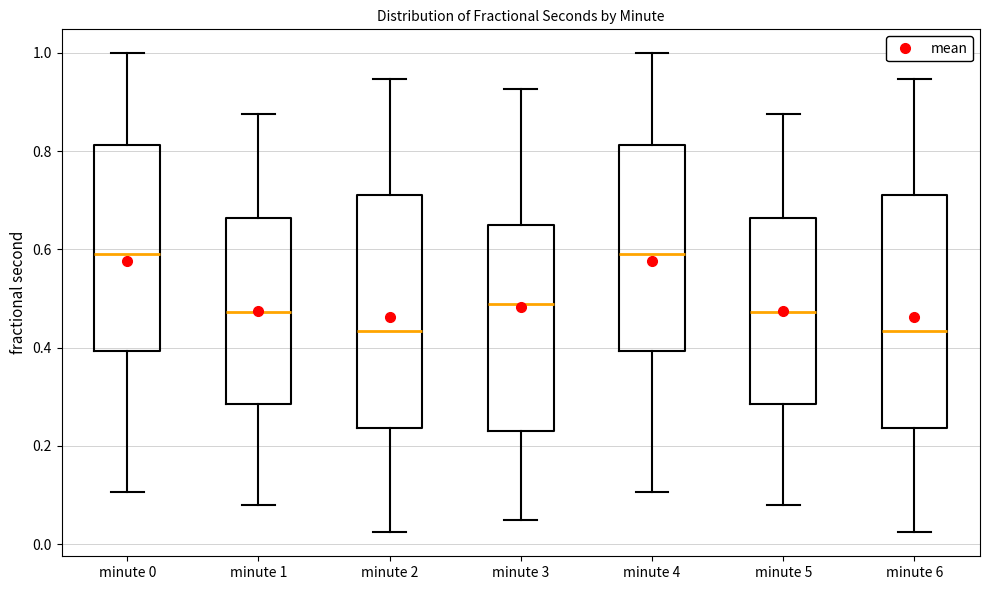

Reading left to right, transcribe this box plot: for each box, give where its median line is, the range the box spans, and where its two whiskers end, as read against the y-axis. The values are not printed on the chart, so give them approximately, as read against the axis.

minute 0: median 0.60, box 0.40 to 0.82, whiskers 0.10 to 1.00
minute 1: median 0.48, box 0.28 to 0.66, whiskers 0.08 to 0.88
minute 2: median 0.44, box 0.24 to 0.72, whiskers 0.02 to 0.94
minute 3: median 0.48, box 0.24 to 0.66, whiskers 0.04 to 0.92
minute 4: median 0.60, box 0.40 to 0.82, whiskers 0.10 to 1.00
minute 5: median 0.48, box 0.28 to 0.66, whiskers 0.08 to 0.88
minute 6: median 0.44, box 0.24 to 0.72, whiskers 0.02 to 0.94